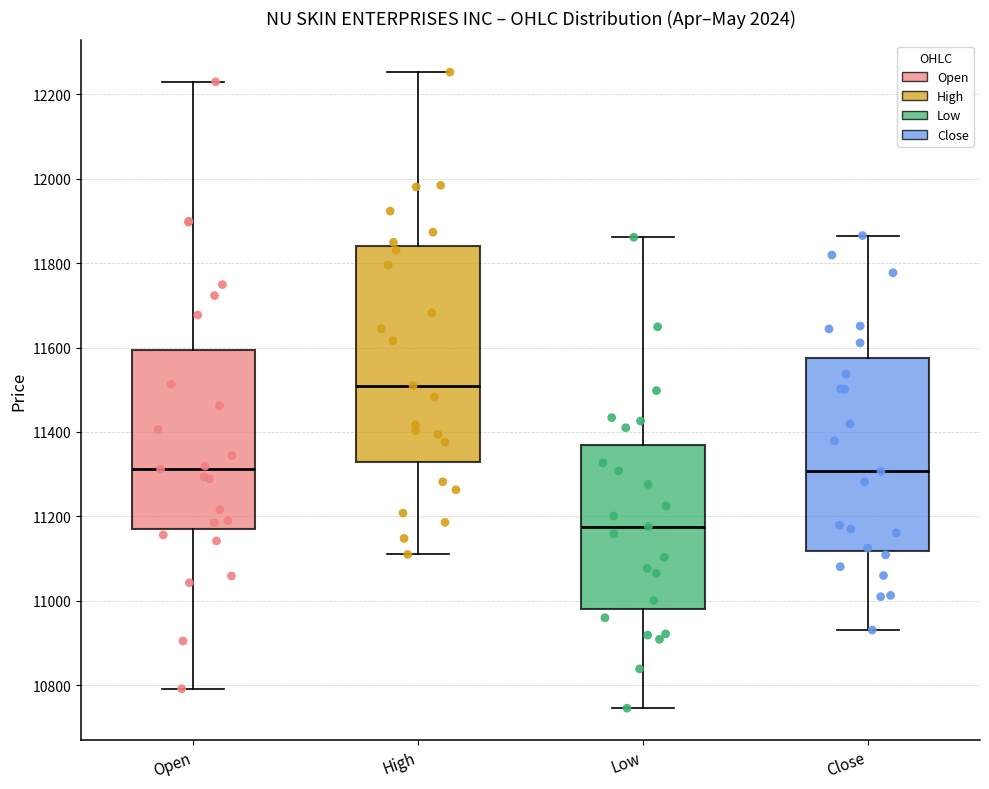

Where does the upper whisker of the box for Open end on the y-axis? The values are not printed on the chart, so give them approximately, as read against the axis.

12220